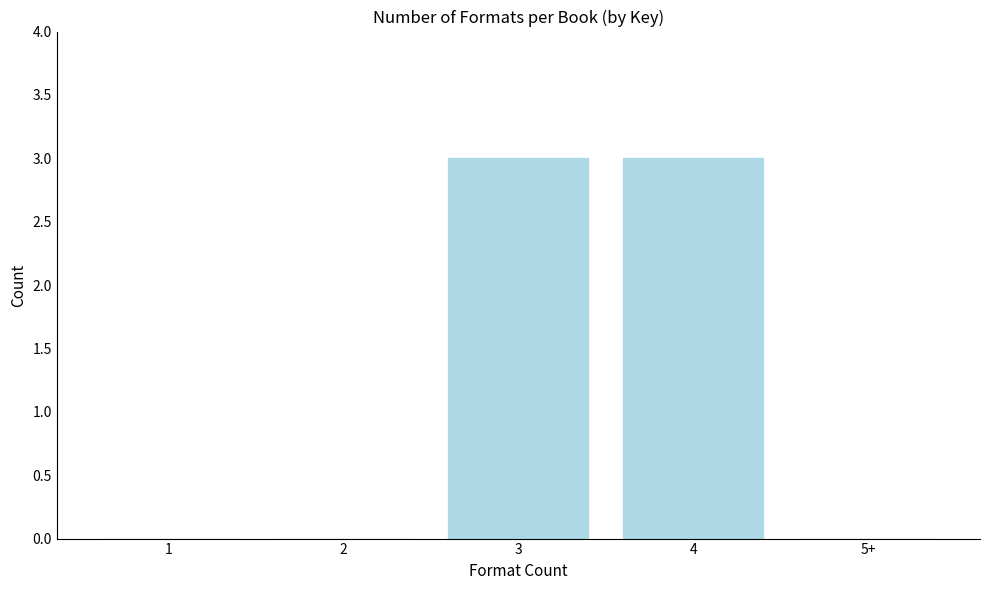

Reading left to right, transcribe all the data shown in this chart.

1=0	2=0	3=3	4=3	5+=0